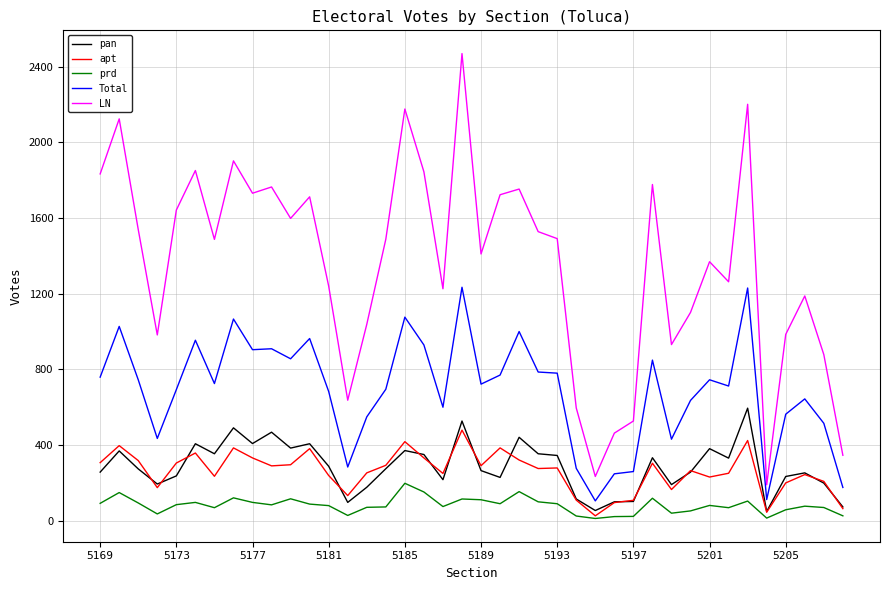

What is the highest value of the prd series?

198